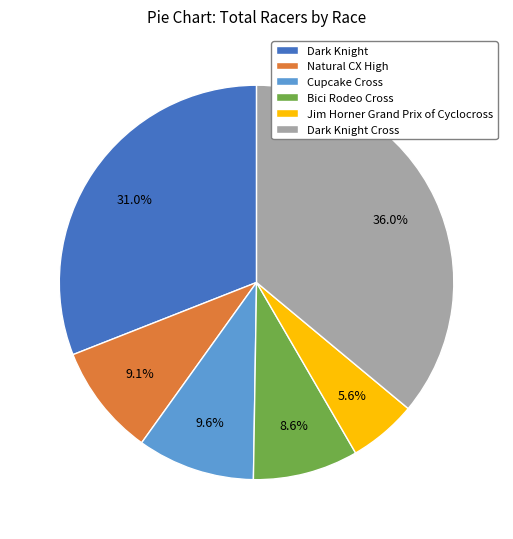

How many slices are in this pie chart?

6